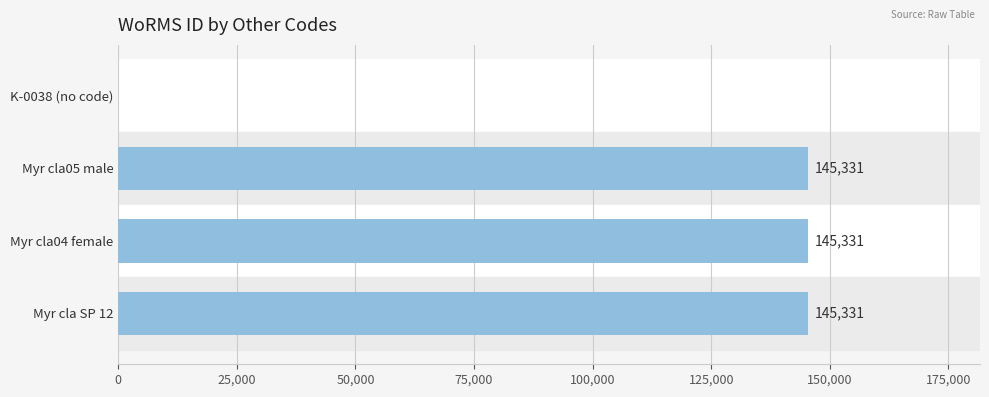

What value does the data have at Myr cla SP 12, to the nearest 10?

145330